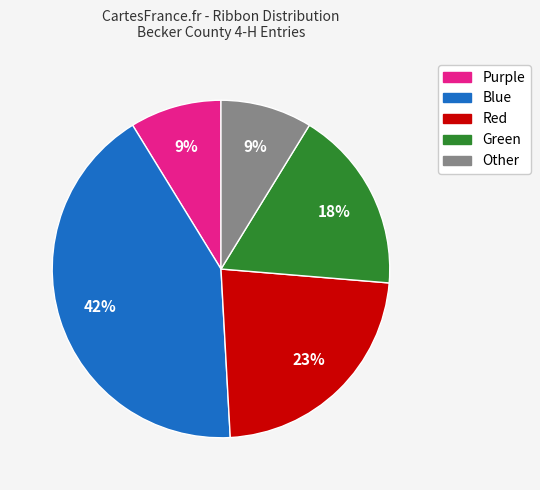

Is it true that Purple is 9% of the pie?

True